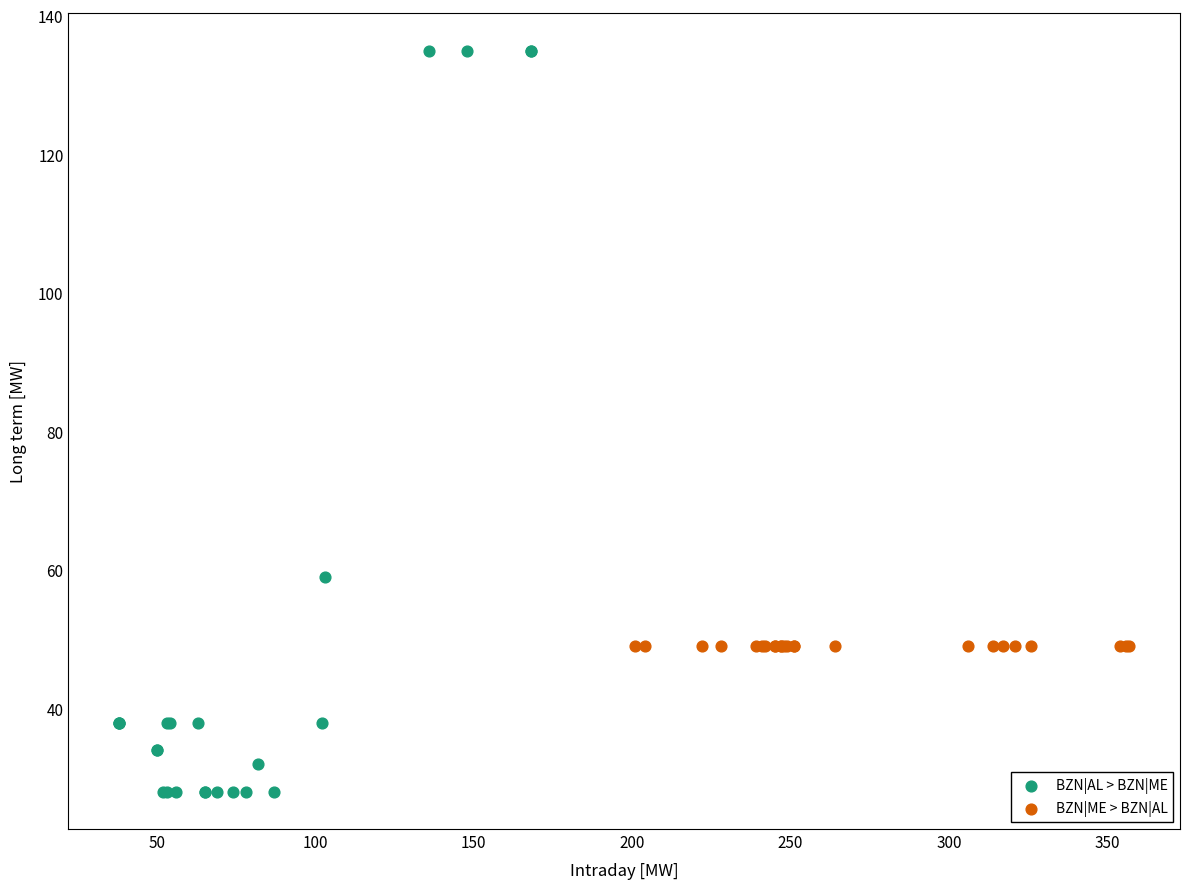

Which series reaches the maximum Y coordinate?

BZN|AL > BZN|ME